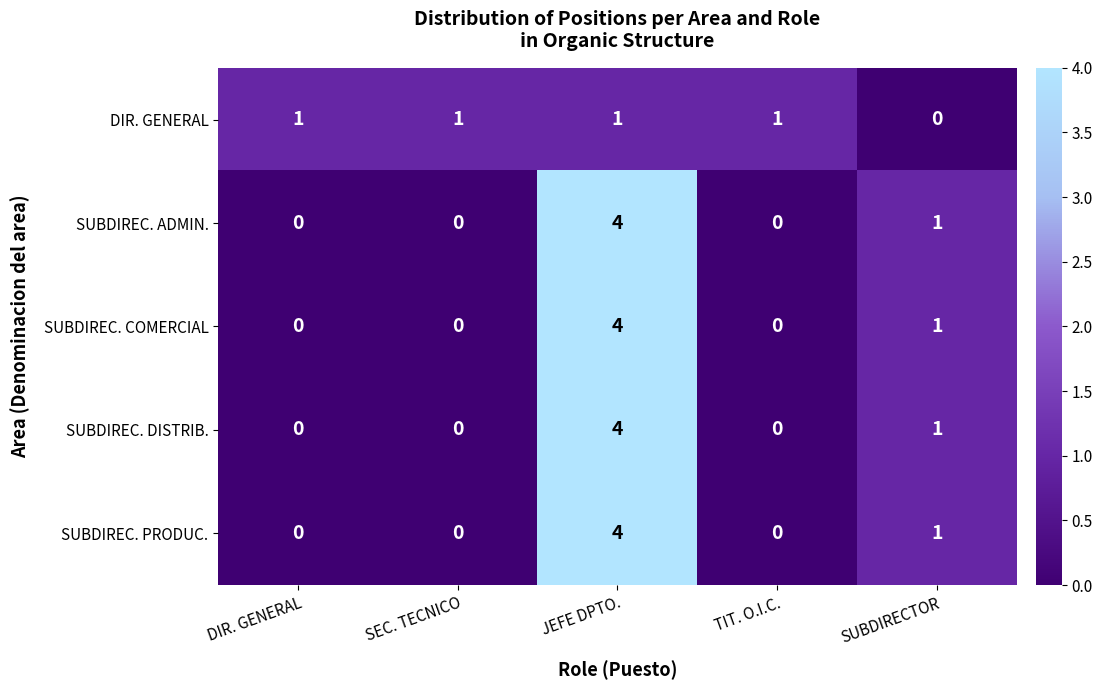

At which category is the sum across all series the highest?

JEFE DPTO.